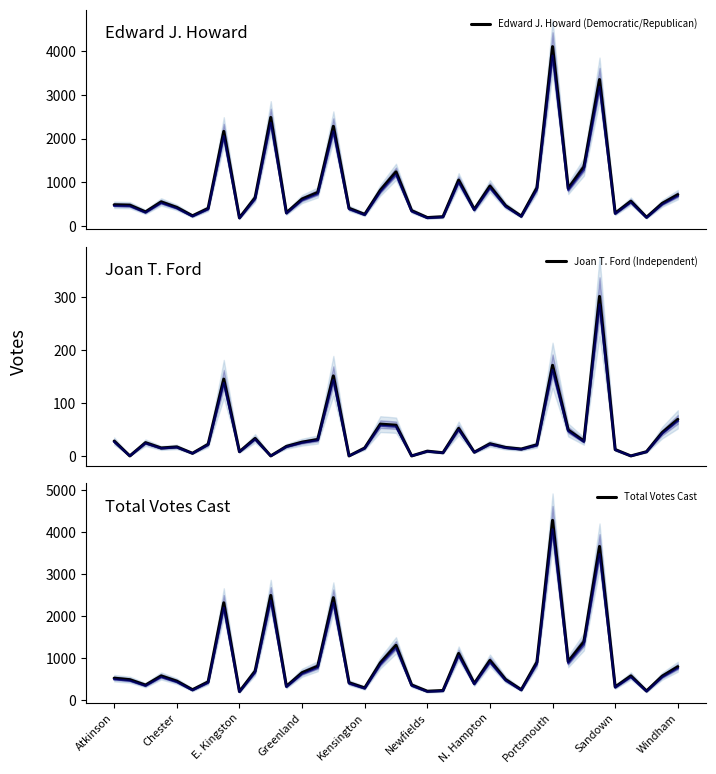

What is the maximum value for Total Votes Cast?

4274